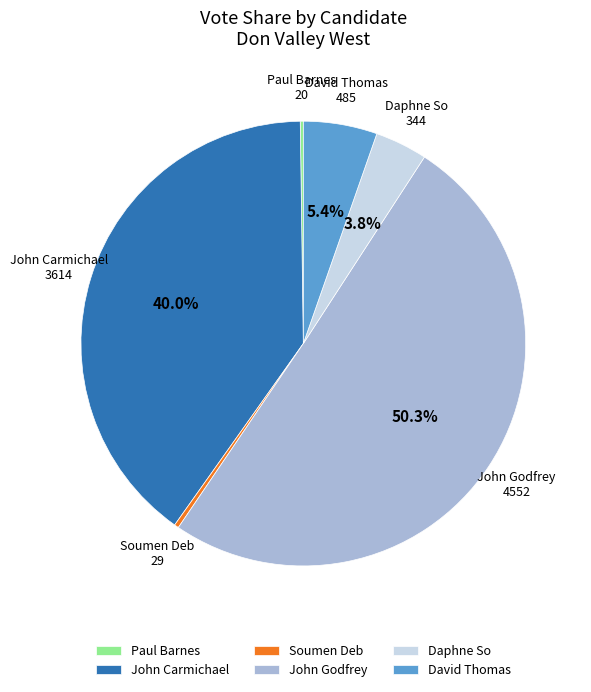

Which has a higher value, John Godfrey or Daphne So?

John Godfrey